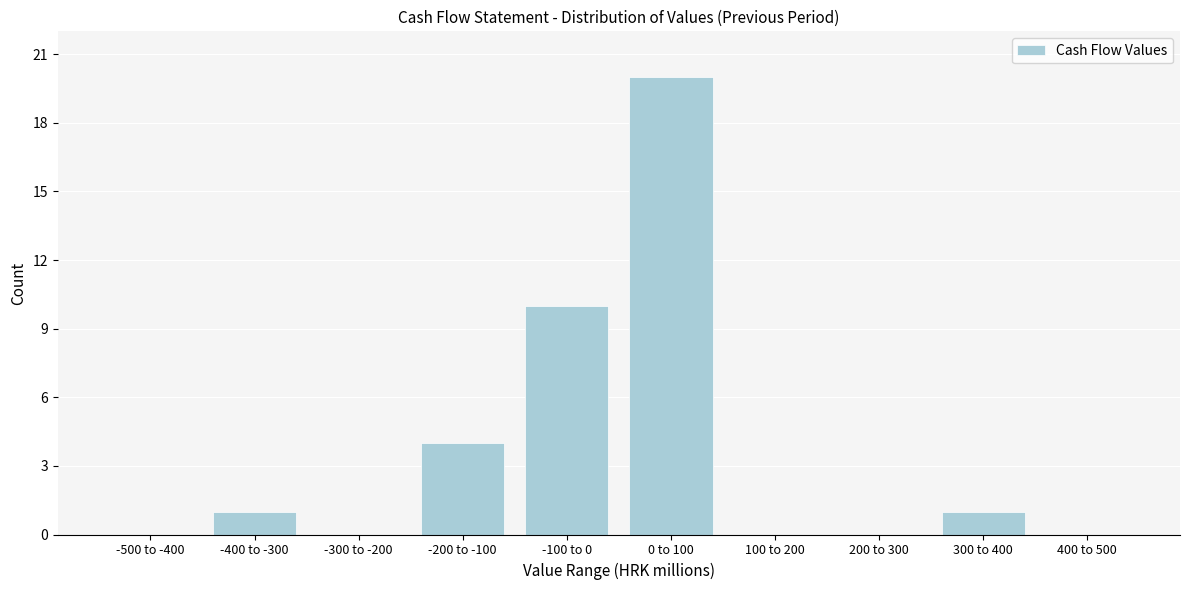

Reading right to left, extract all data points from this chart.

400 to 500=0	300 to 400=1	200 to 300=0	100 to 200=0	0 to 100=20	-100 to 0=10	-200 to -100=4	-300 to -200=0	-400 to -300=1	-500 to -400=0